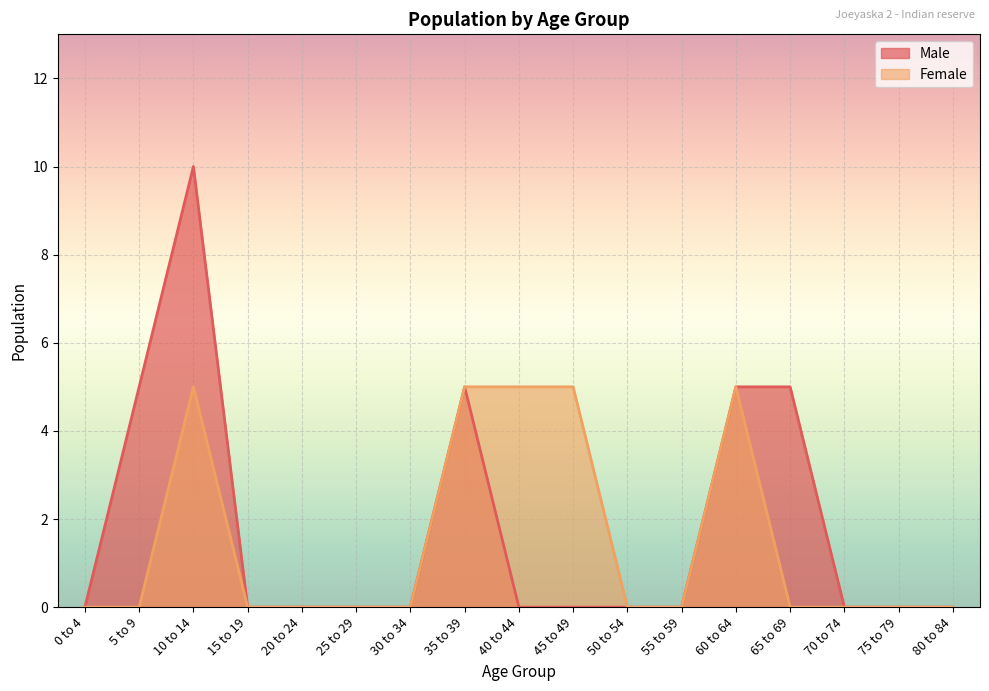

How many interior local peaks does the Female series have?

2